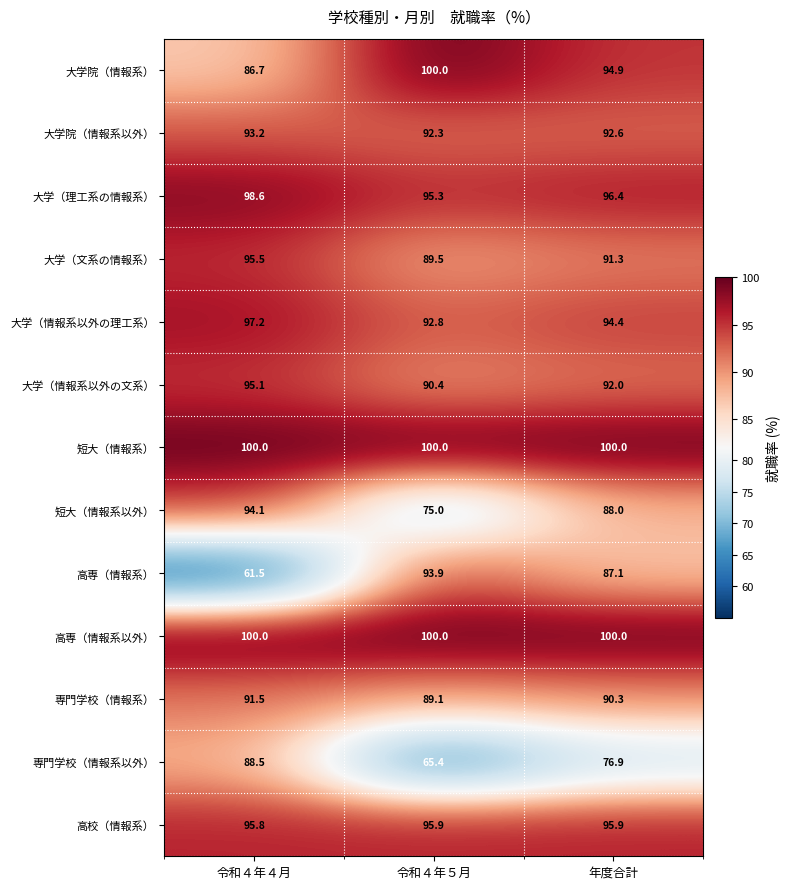

Which series has the widest spread of values?

高専（情報系）